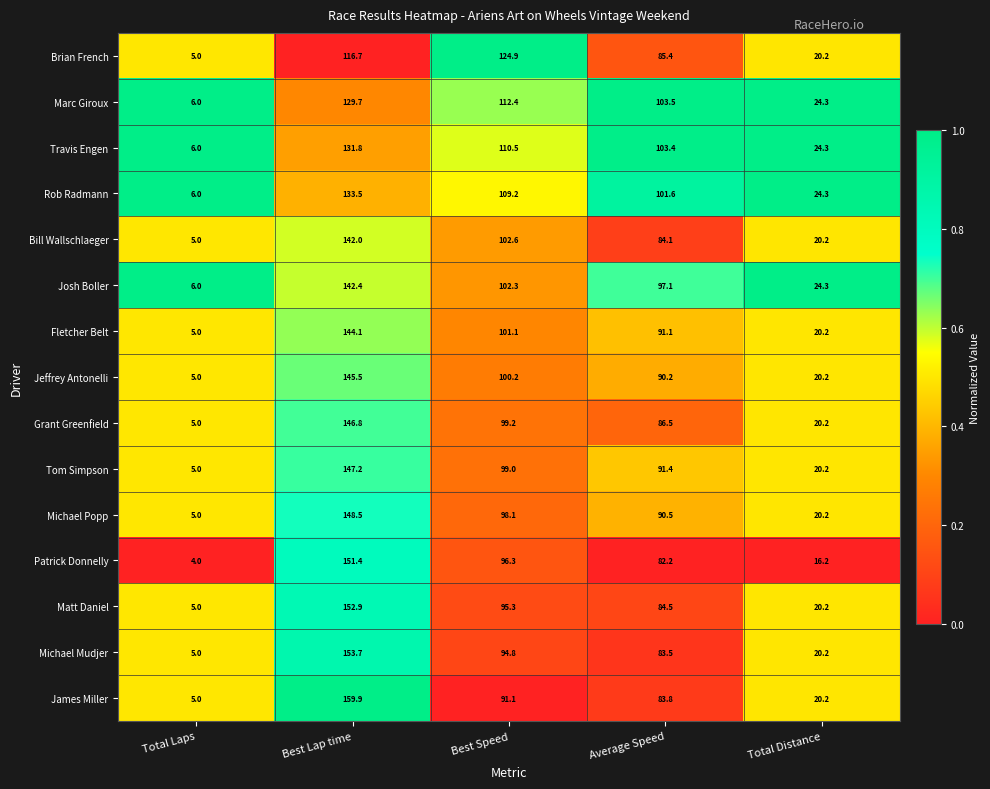

Where is Jeffrey Antonelli nearest to the value 75?

Average Speed